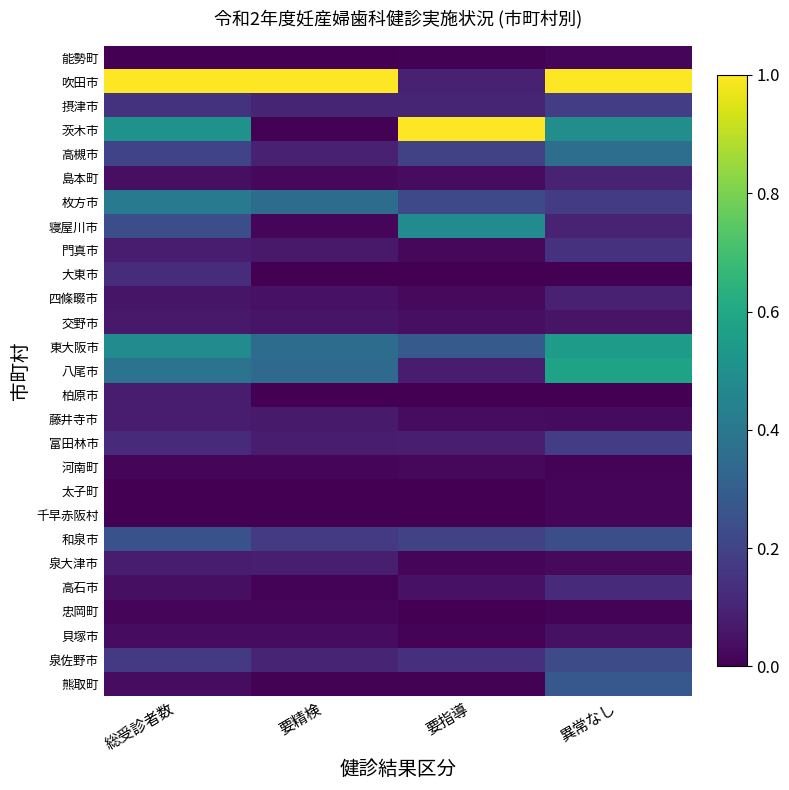

Count the number of categories in the chart.

4